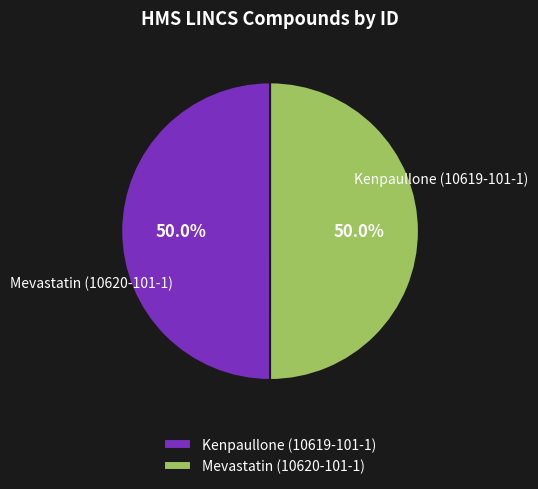

What percentage is NOT represented by Mevastatin (10620-101-1)?

50.0%